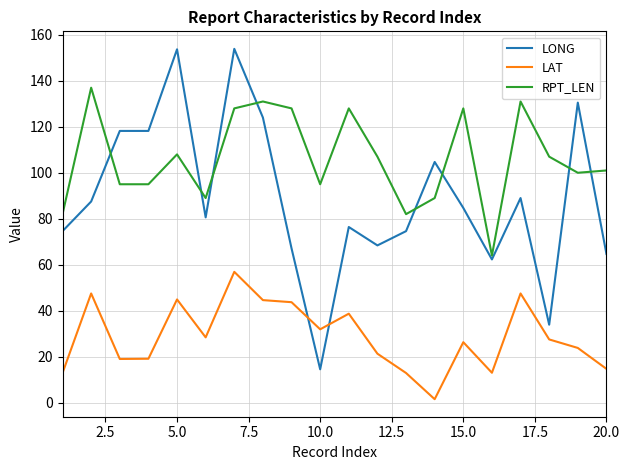

How many times do LAT and LONG cross each other?

2